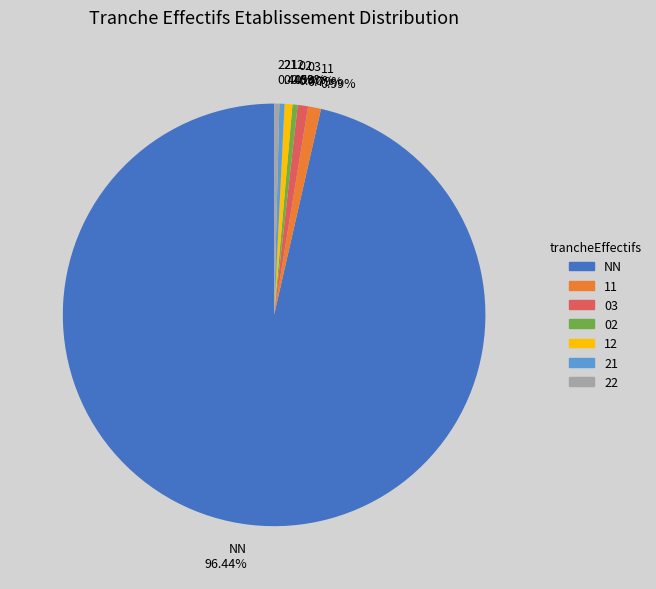

Which has a higher value, 11 or NN?

NN